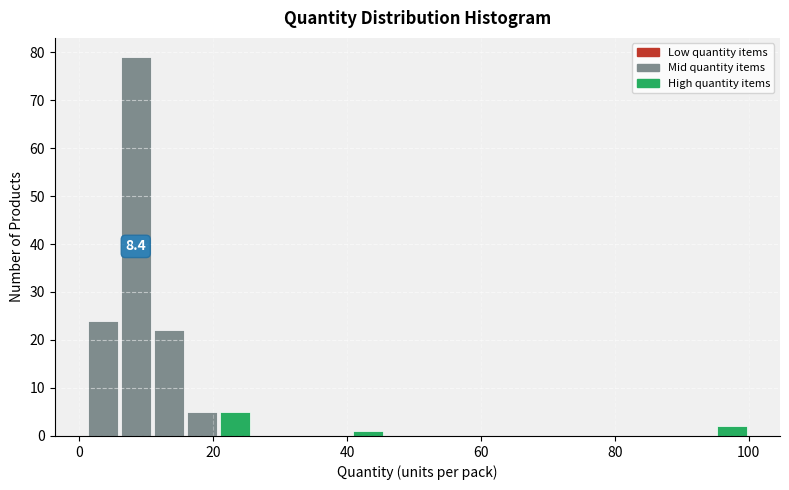

Around what value on the x-axis is the tallest bar? Give the approximate position of its centre, as read against the axis.

8